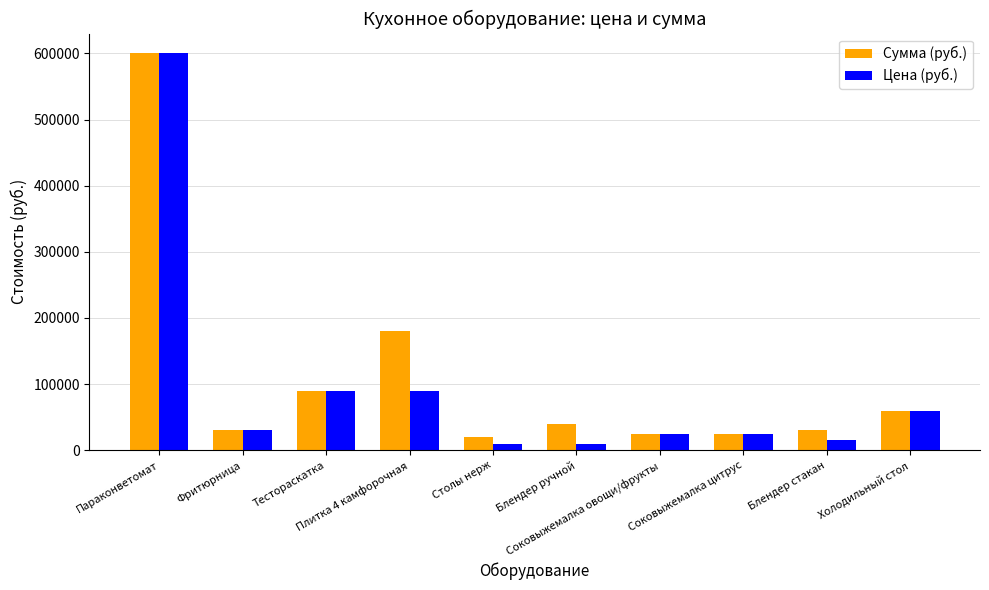

Where does the Сумма (руб.) series first go above 40000?

Параконветомат